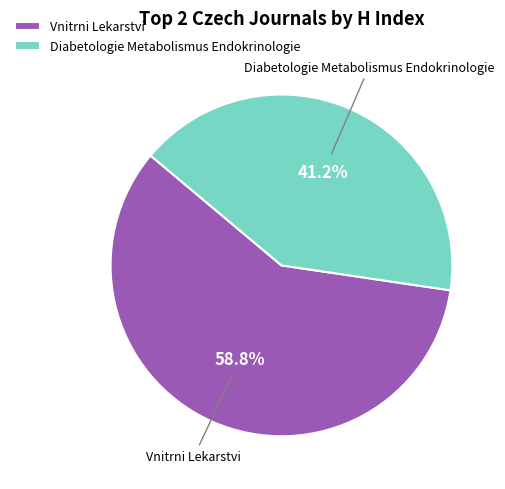

How many slices are in this pie chart?

2